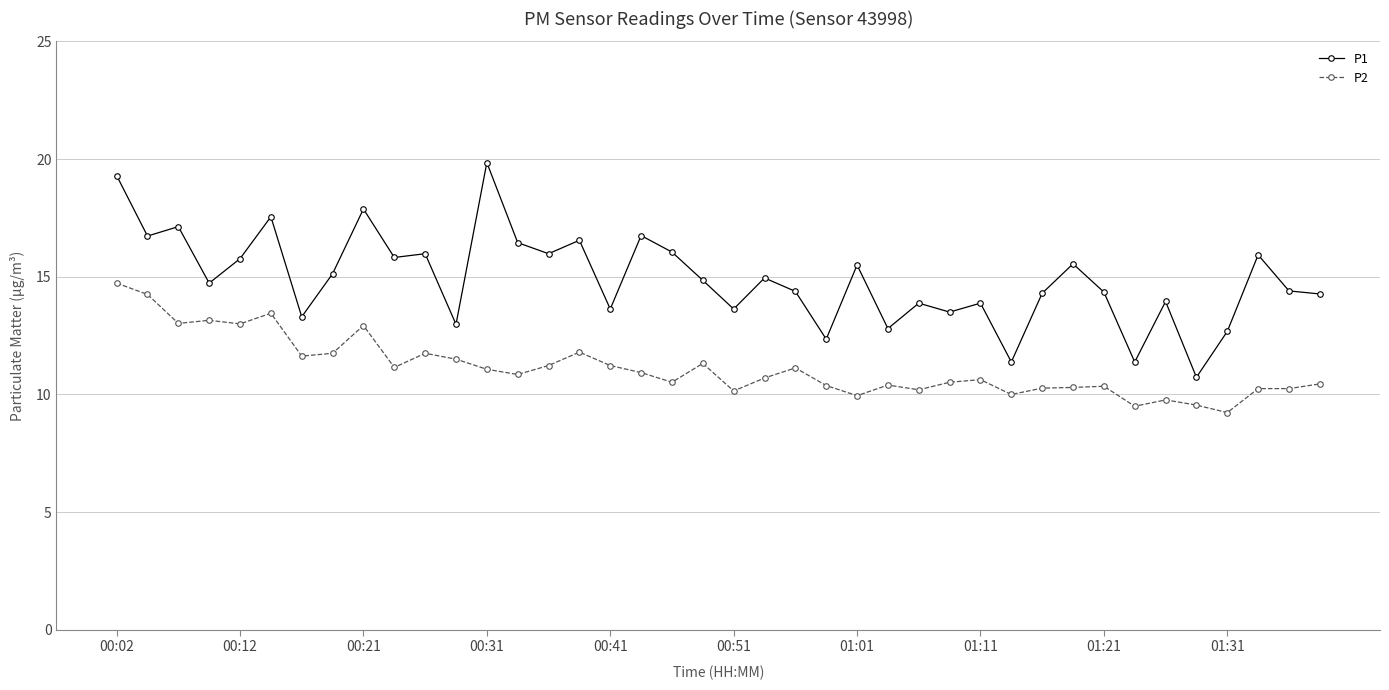

Rank the series by their average value, from highest to lowest.

P1, P2